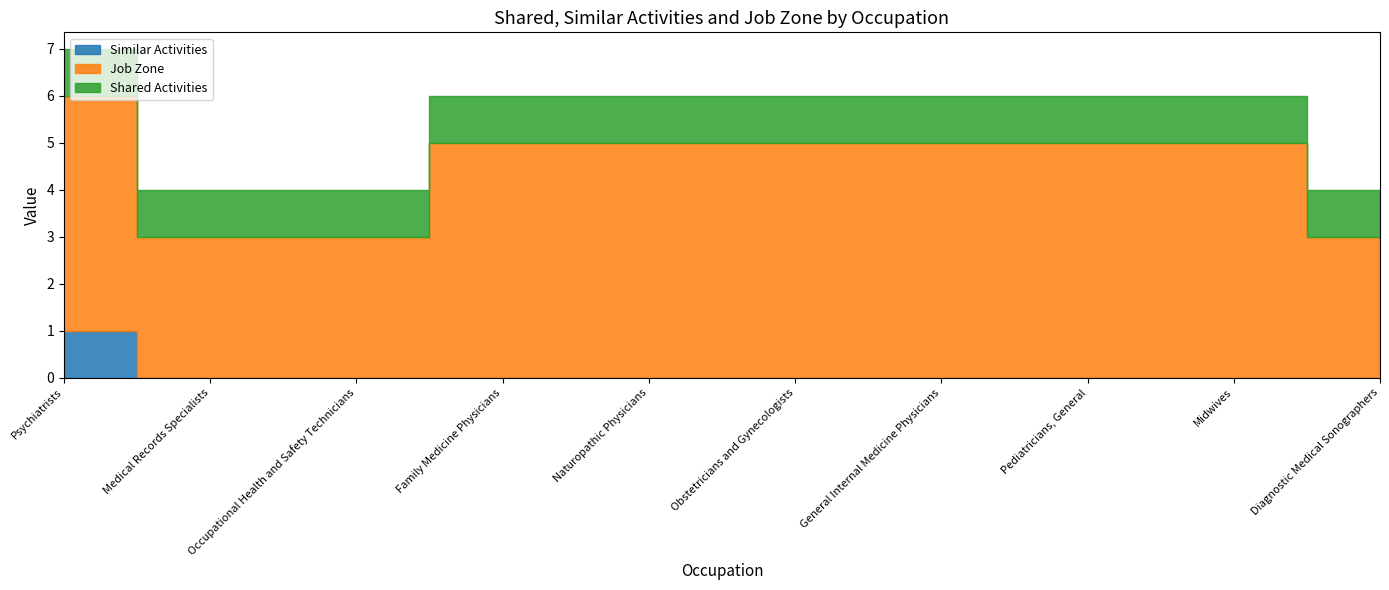

Between Family Medicine Physicians and Obstetricians and Gynecologists, which series saw the biggest shift?

Similar Activities